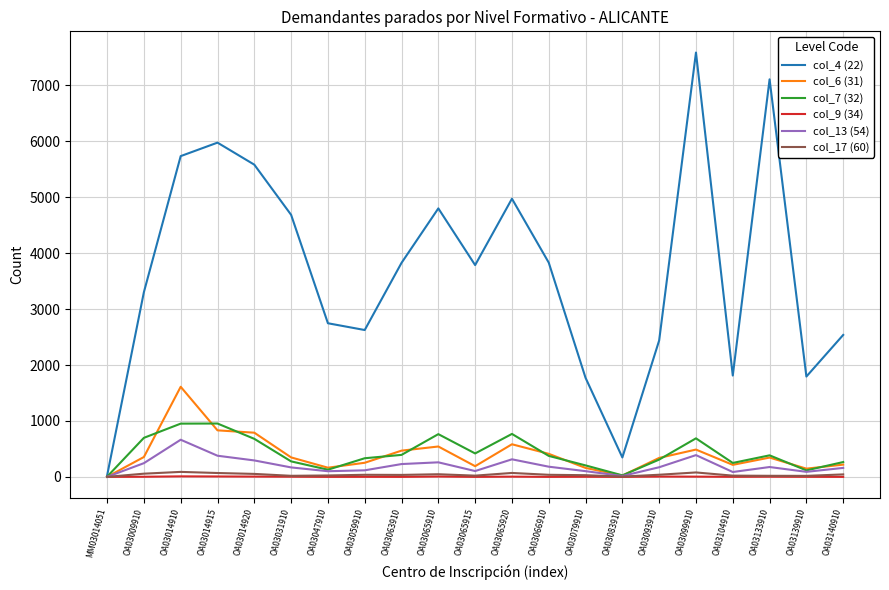

Is it true that col_17 (60) equals 89 at OA03014910?

True